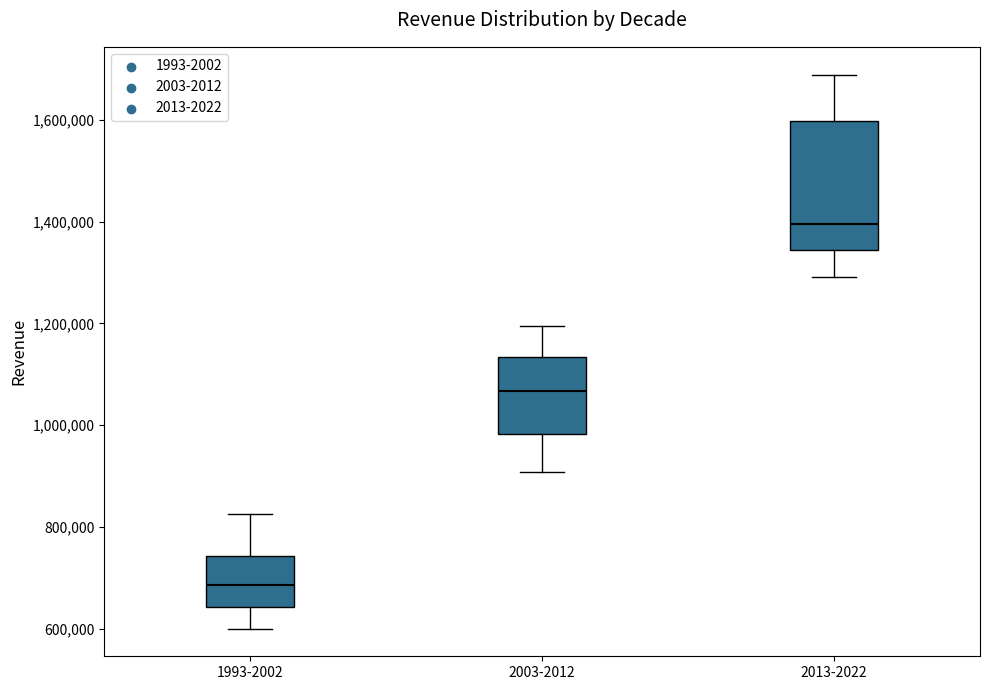

Which box's median line is the lowest?

1993-2002